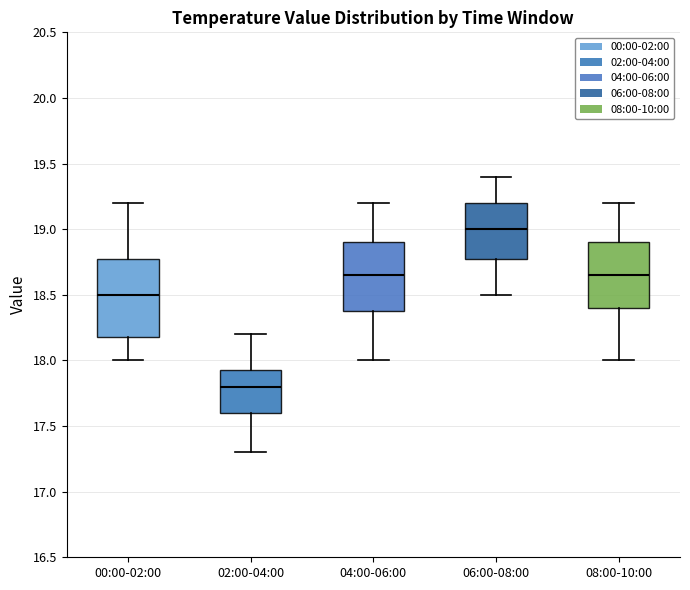

Which box has the lowest median line?

02:00-04:00